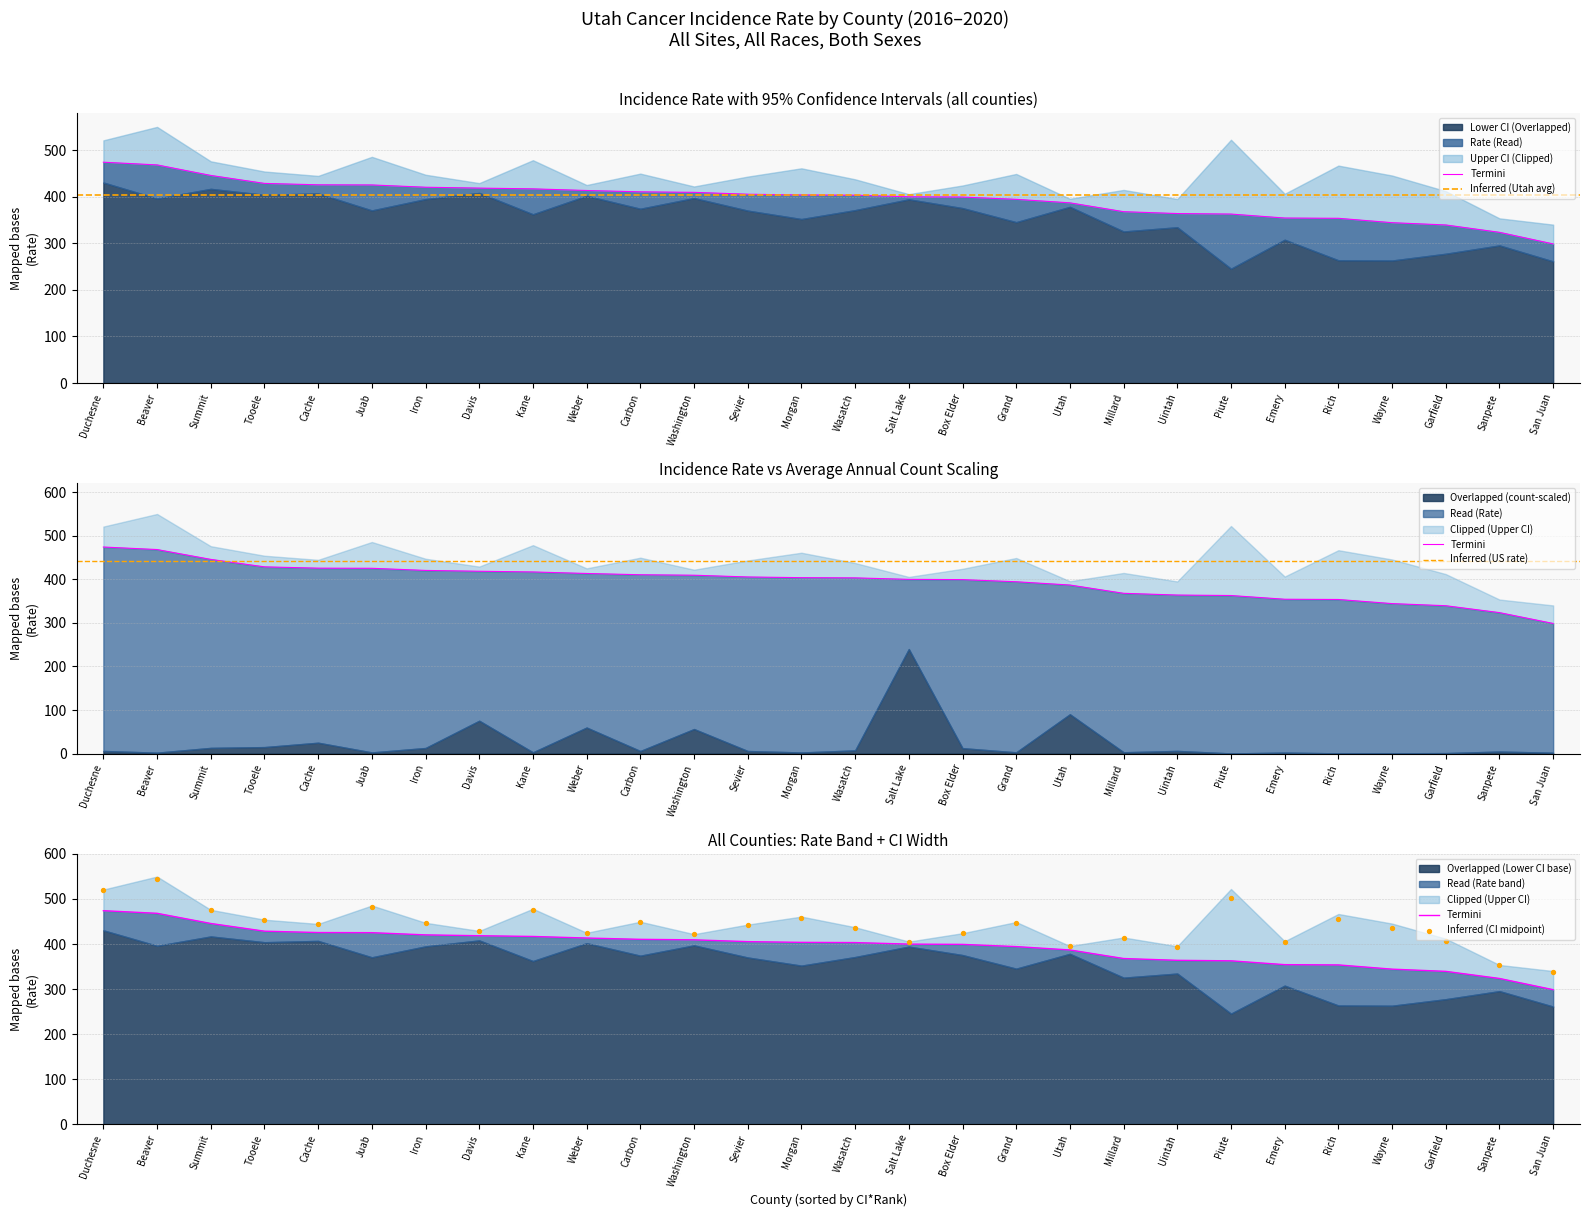

At how many categories does at least one series exceed 532?

1